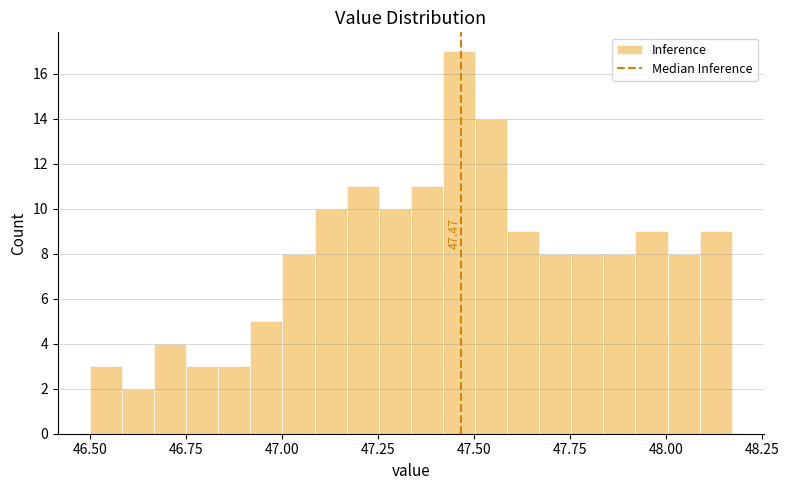

Around what value on the x-axis is the tallest bar? Give the approximate position of its centre, as read against the axis.

47.45